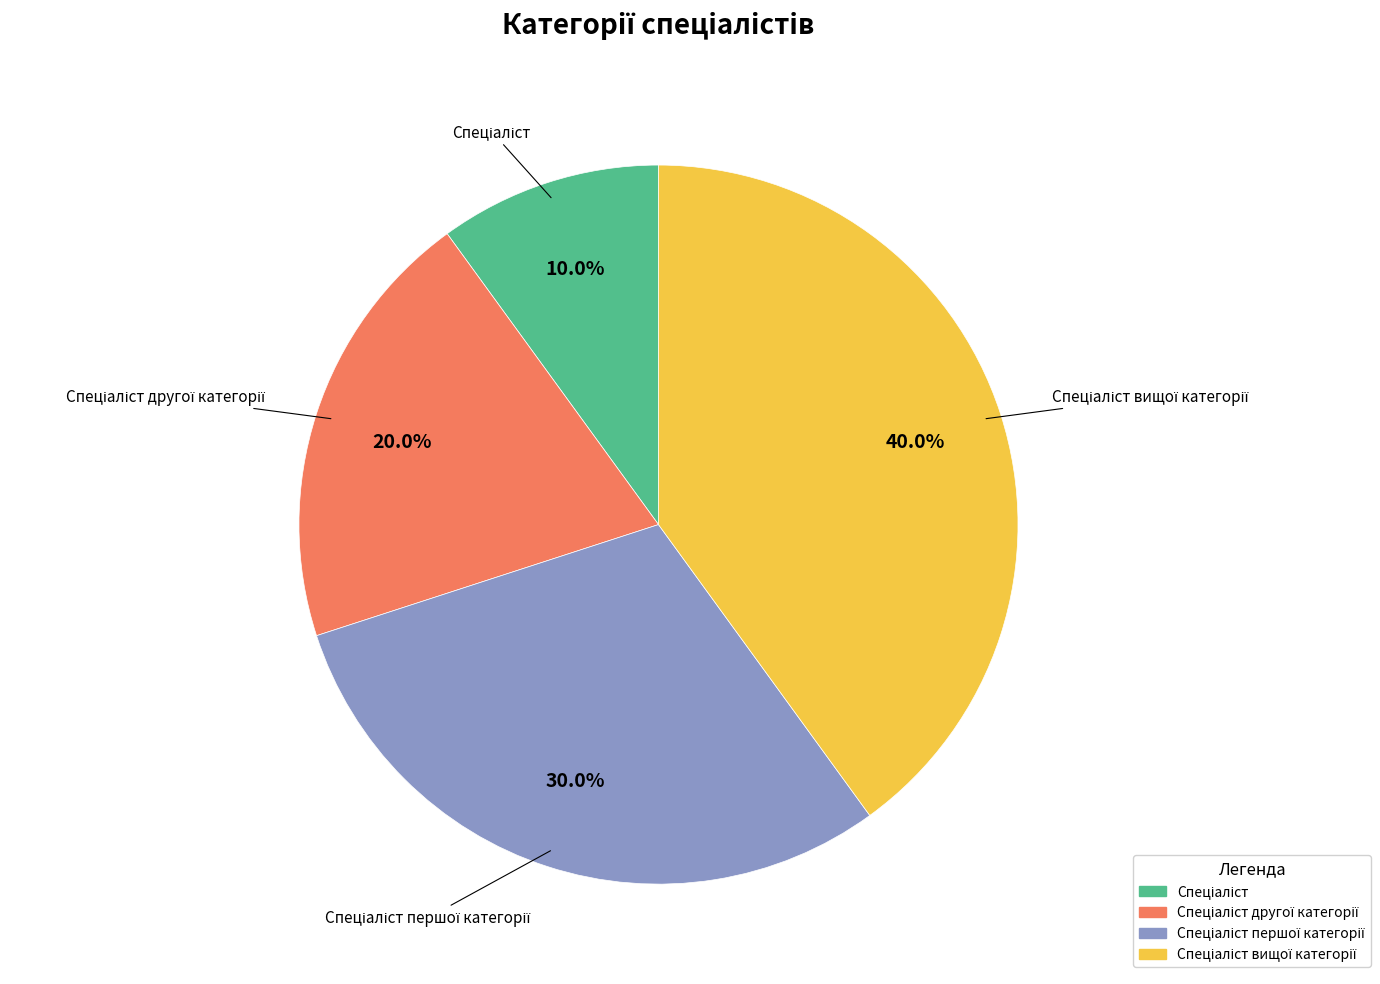

How many slices are in this pie chart?

4